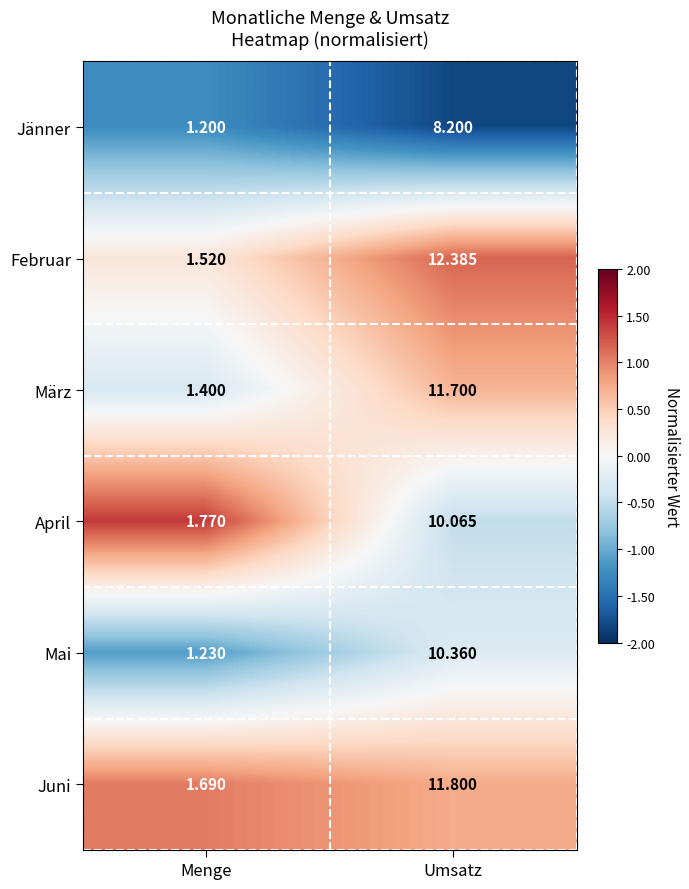

List the labels in order of Juni value, smallest first.

Menge, Umsatz